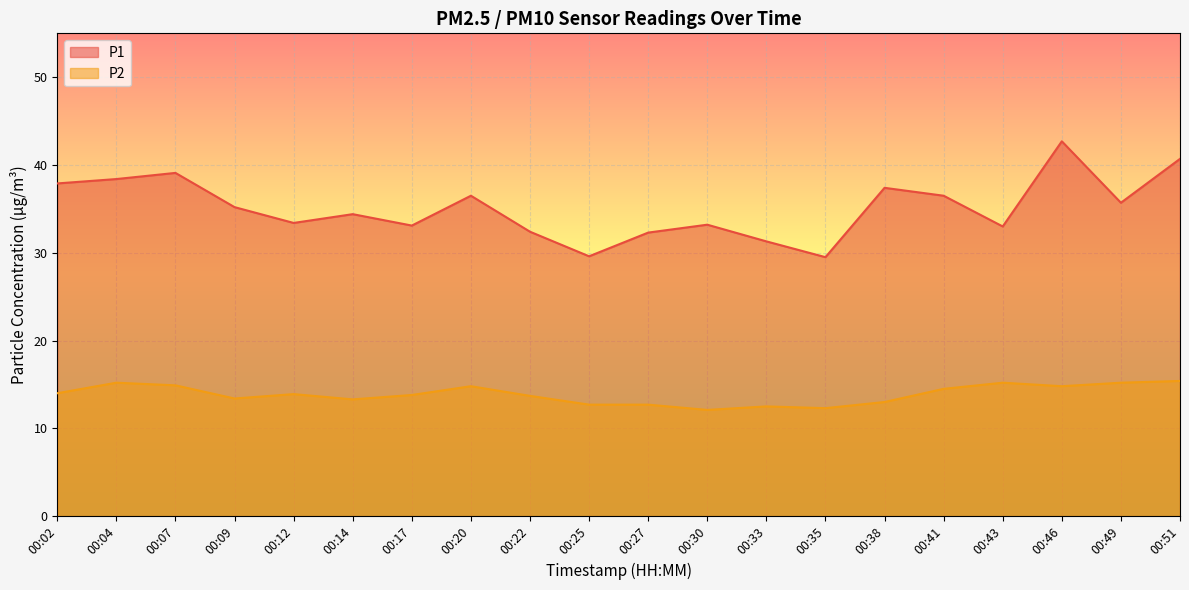

Where is the first local maximum for P1?

00:07